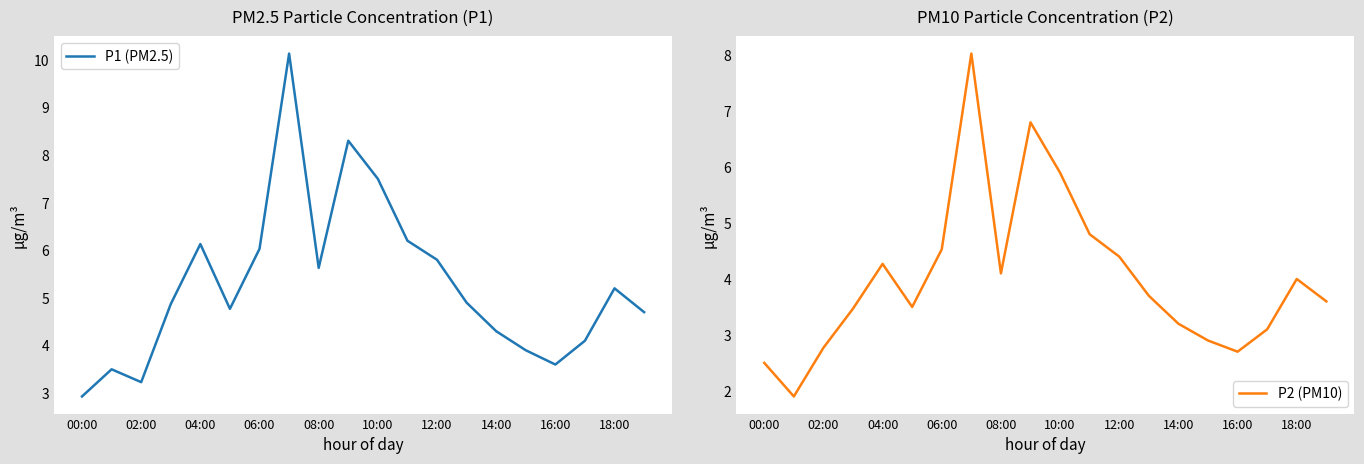

Rank the series by their maximum value, from lowest to highest.

P2 (PM10), P1 (PM2.5)